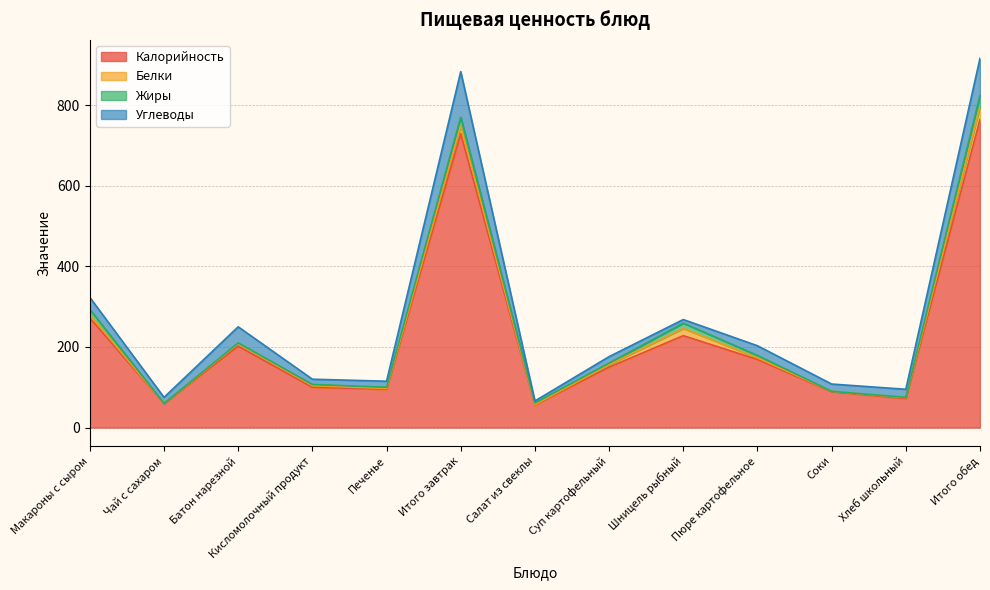

True or false: Углеводы and Калорийность cross at least once.

False